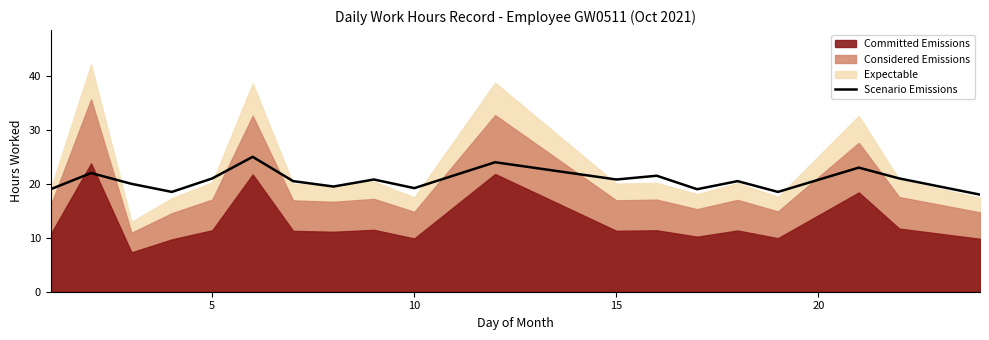

What is the minimum value for Scenario Emissions?

18.0